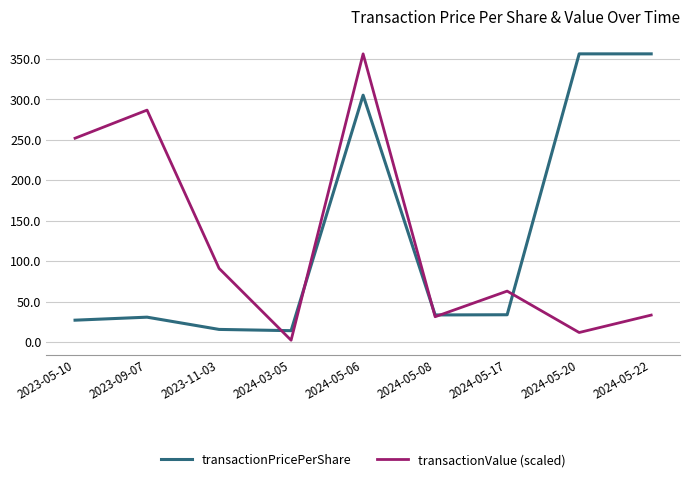

Rank the series at 2024-05-17 from lowest to highest value.

transactionPricePerShare, transactionValue (scaled)